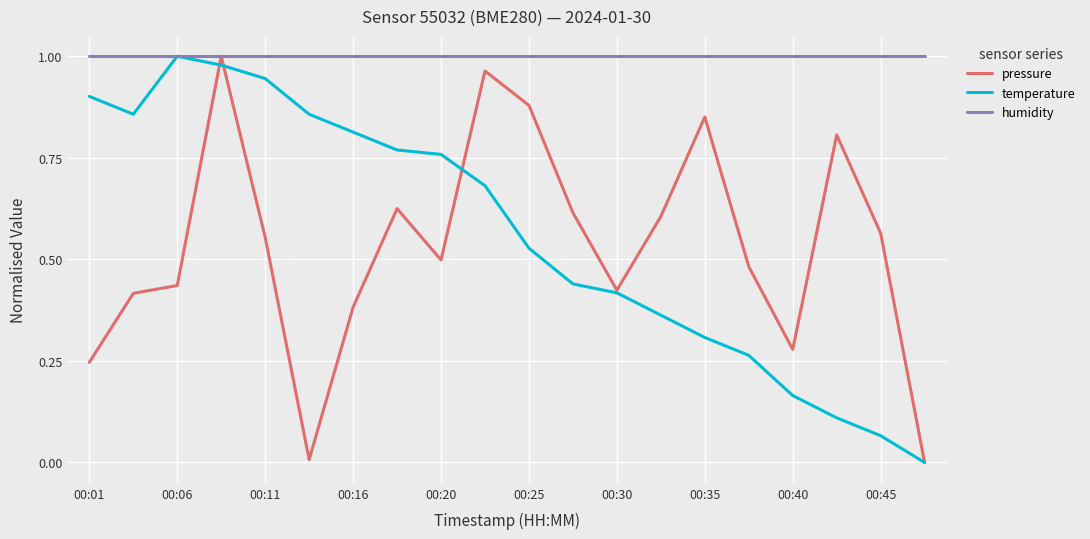

How many lines are shown in the chart?

3